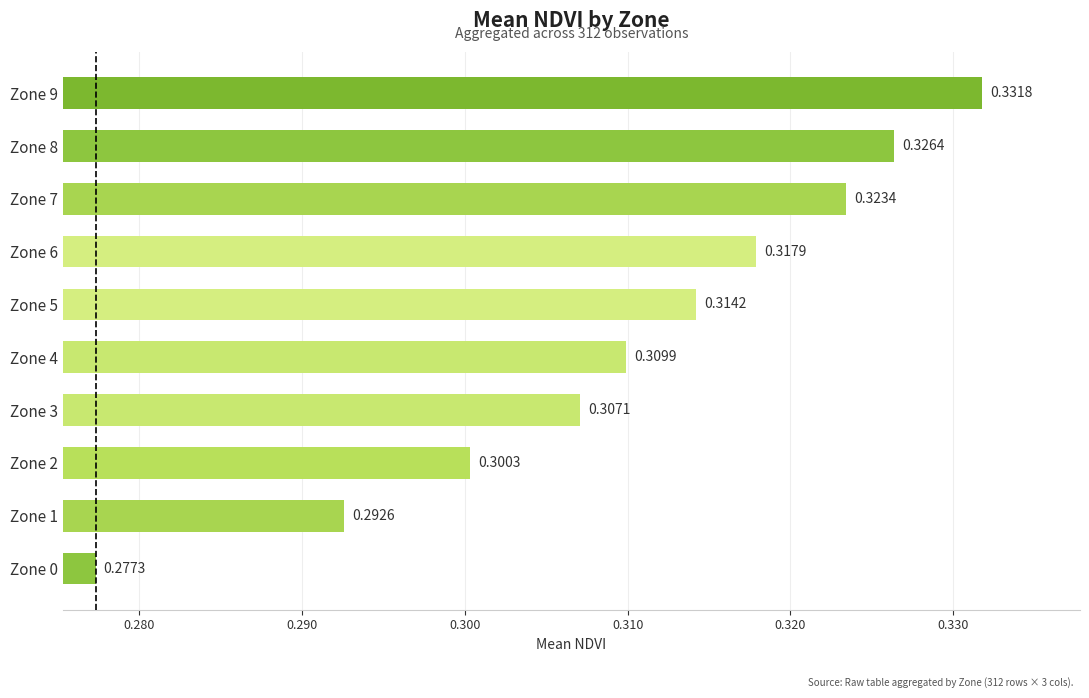

Rank the categories by value from highest to lowest.

Zone 9, Zone 8, Zone 7, Zone 6, Zone 5, Zone 4, Zone 3, Zone 2, Zone 1, Zone 0